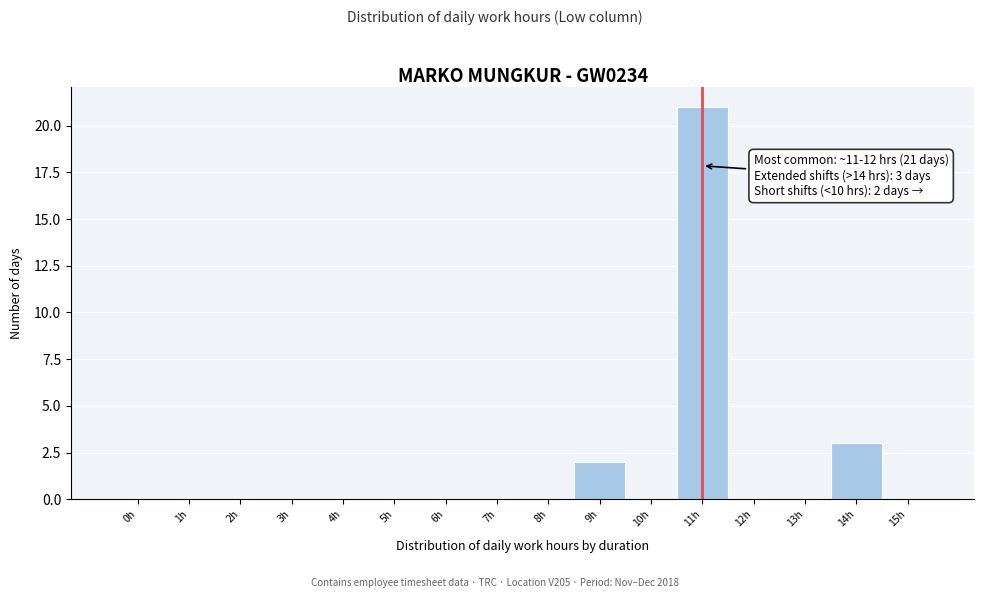

Reading left to right, transcribe all the data shown in this chart.

0h=0	1h=0	2h=0	3h=0	4h=0	5h=0	6h=0	7h=0	8h=0	9h=2	10h=0	11h=21	12h=0	13h=0	14h=3	15h=0